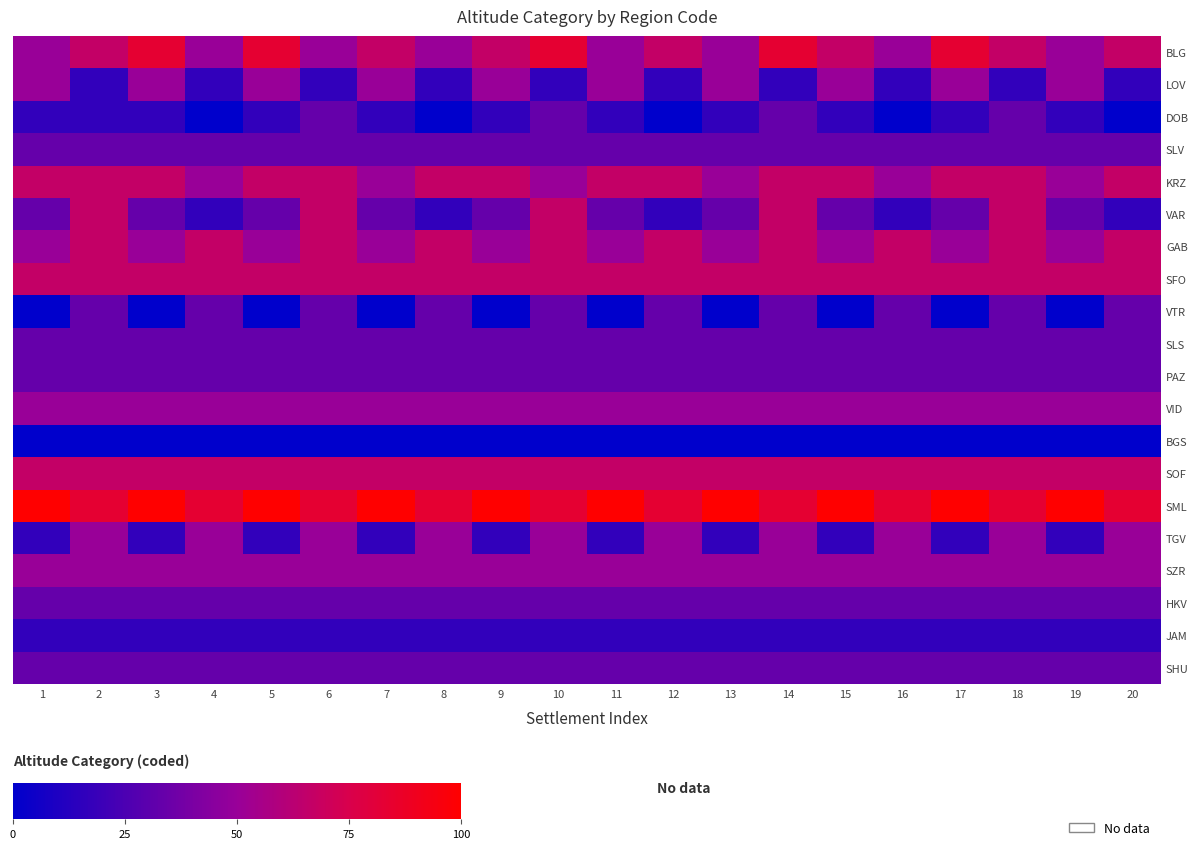

Between 20 and 2, which is larger?

20